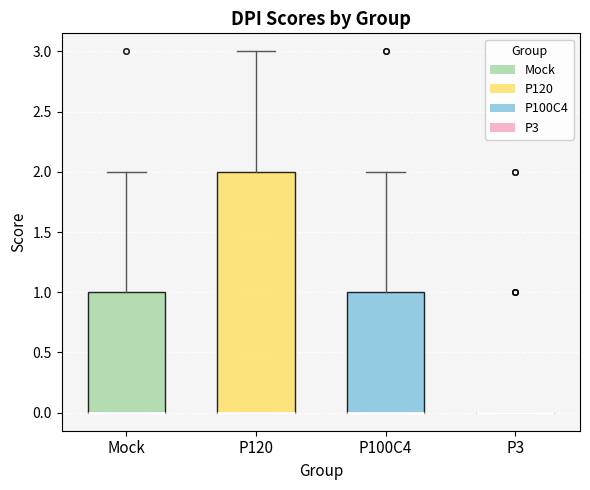

Comparing the boxes themselves (not the whiskers), which one is the tallest?

P120